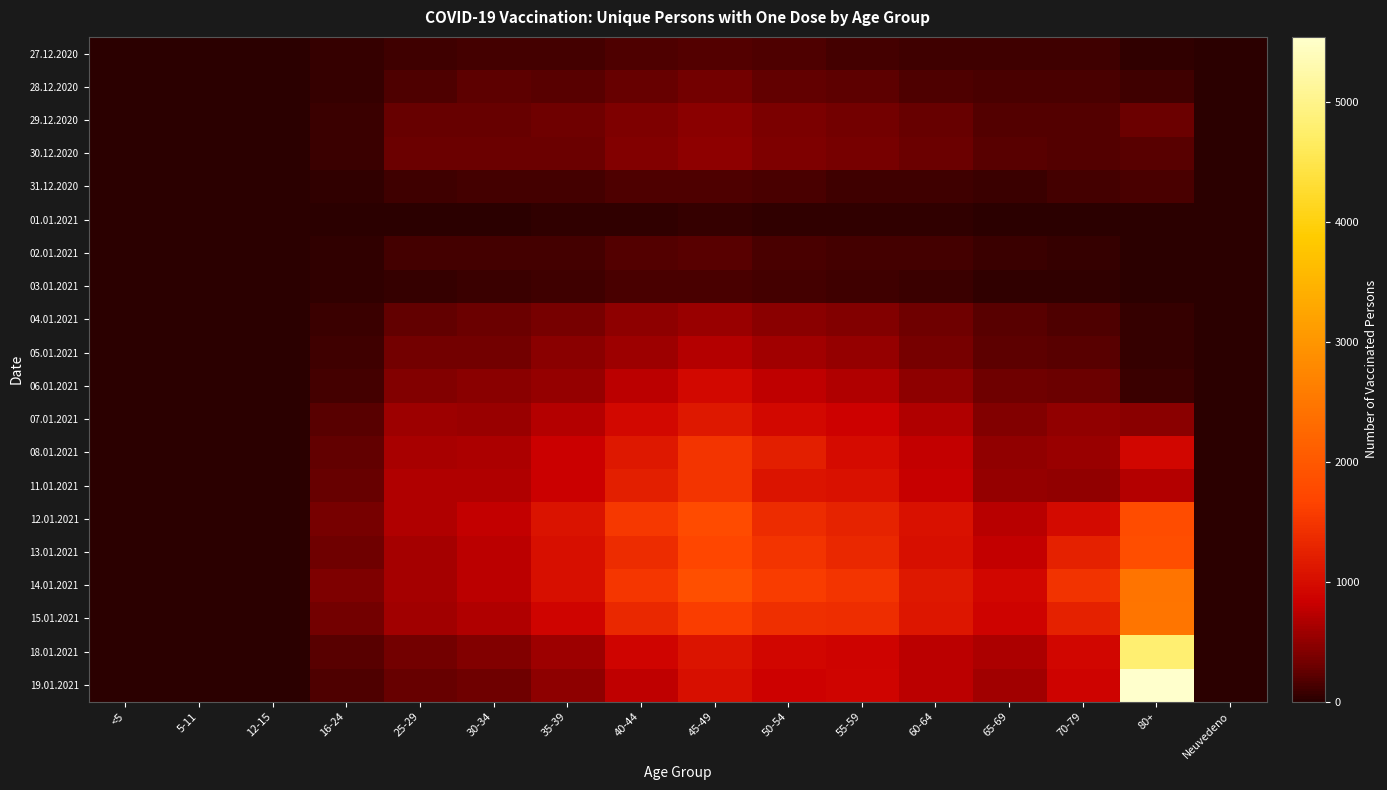

What is the spread (max minus min) of values at 45-49?

1796